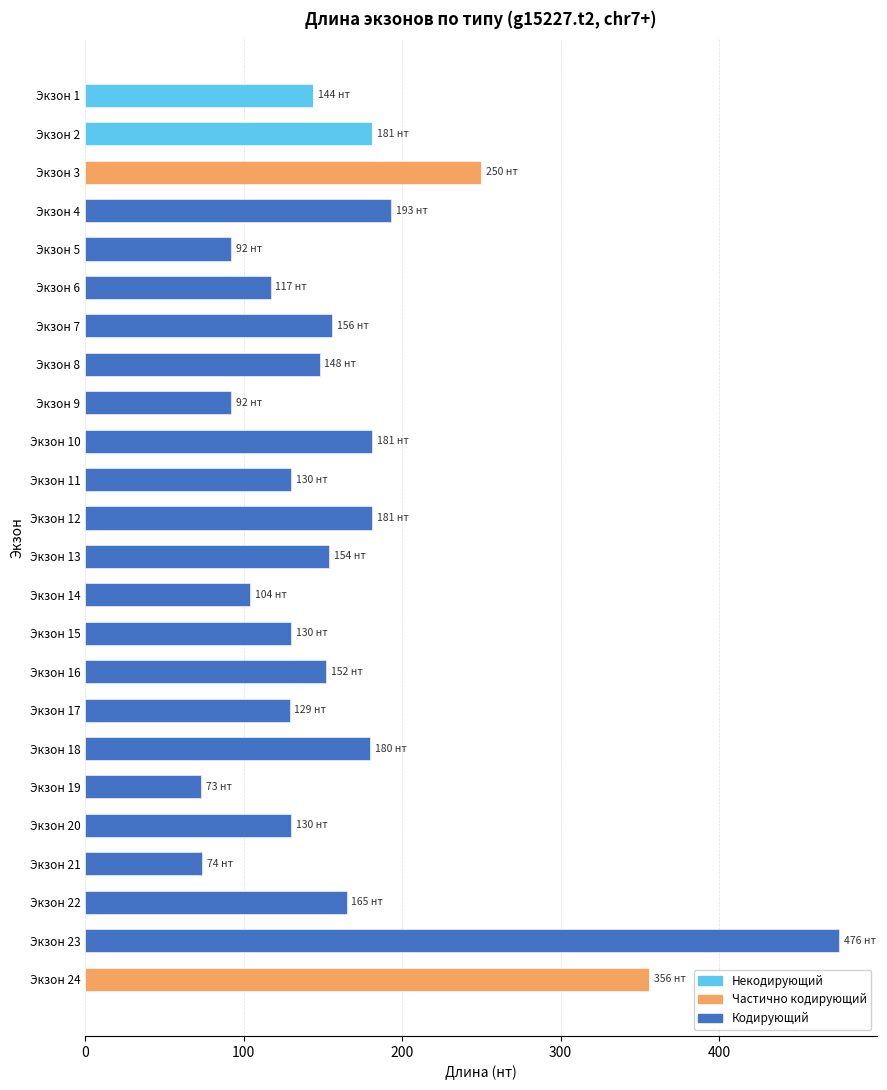

What is the total value across all series at Экзон 16?

152